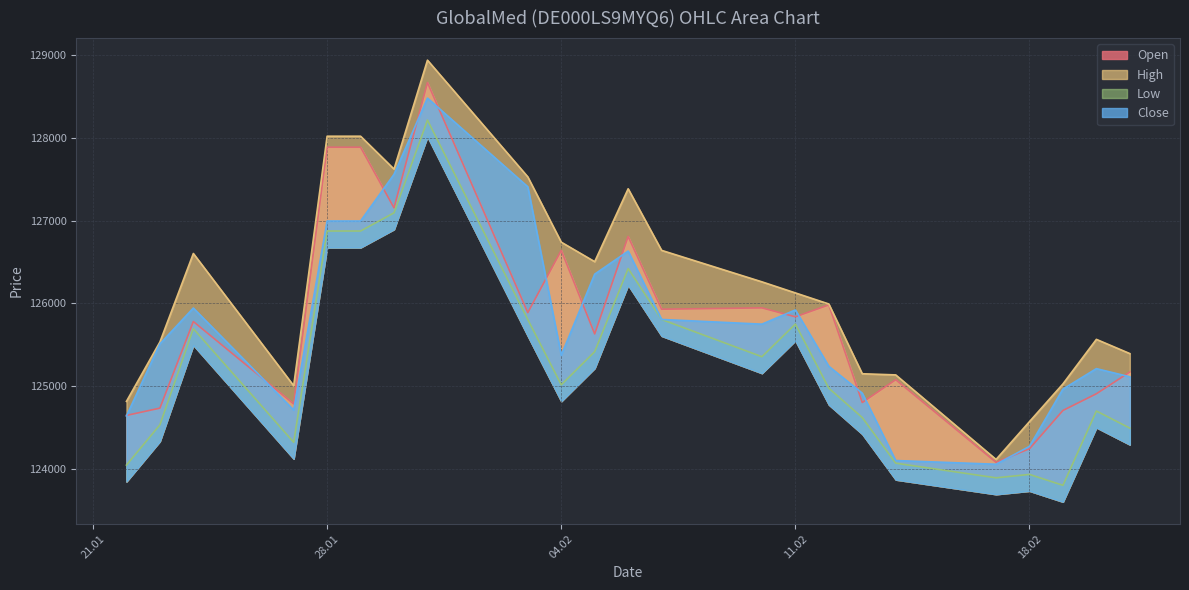

What is the sum of the Low values at 07.02.2025 and 23.01.2025?

250333